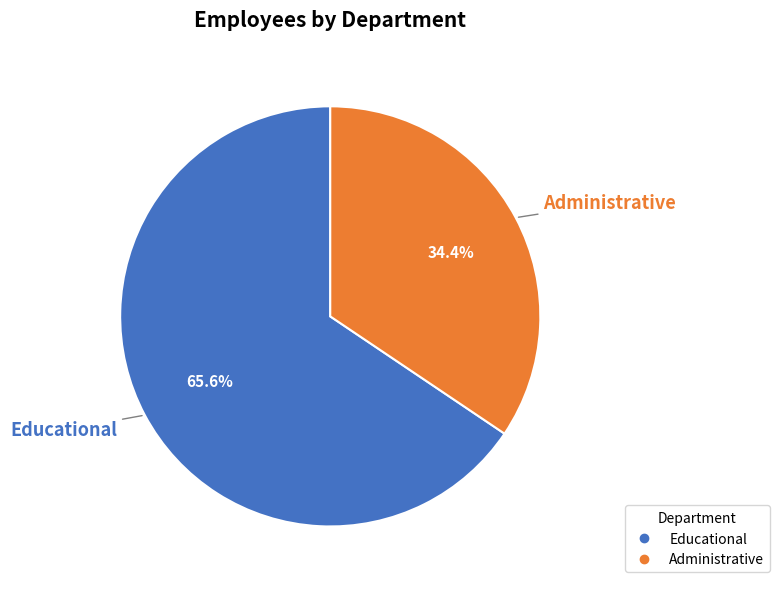

What portion of the pie excludes Administrative?

65.6%